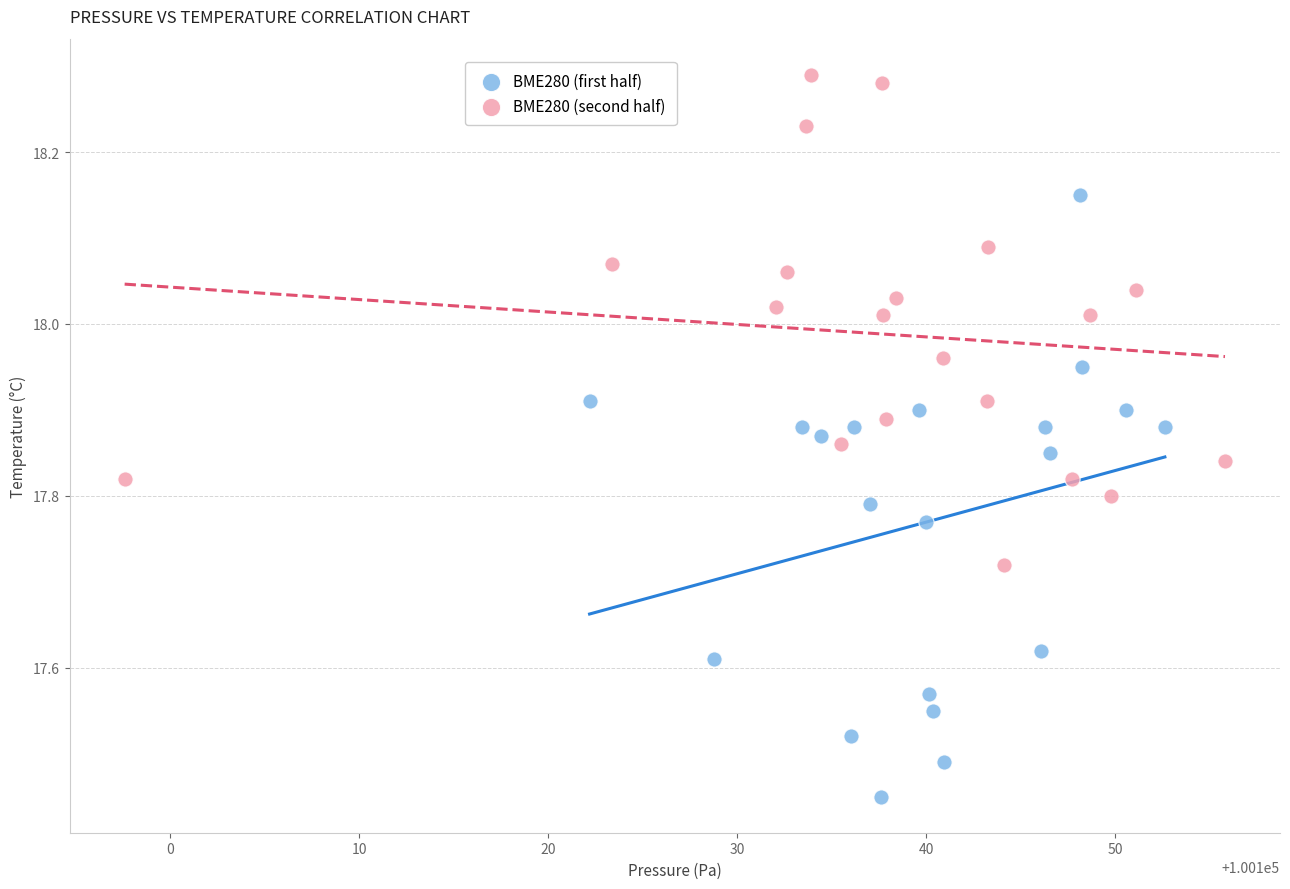

Which series has the widest spread of Y values?

BME280 (first half)